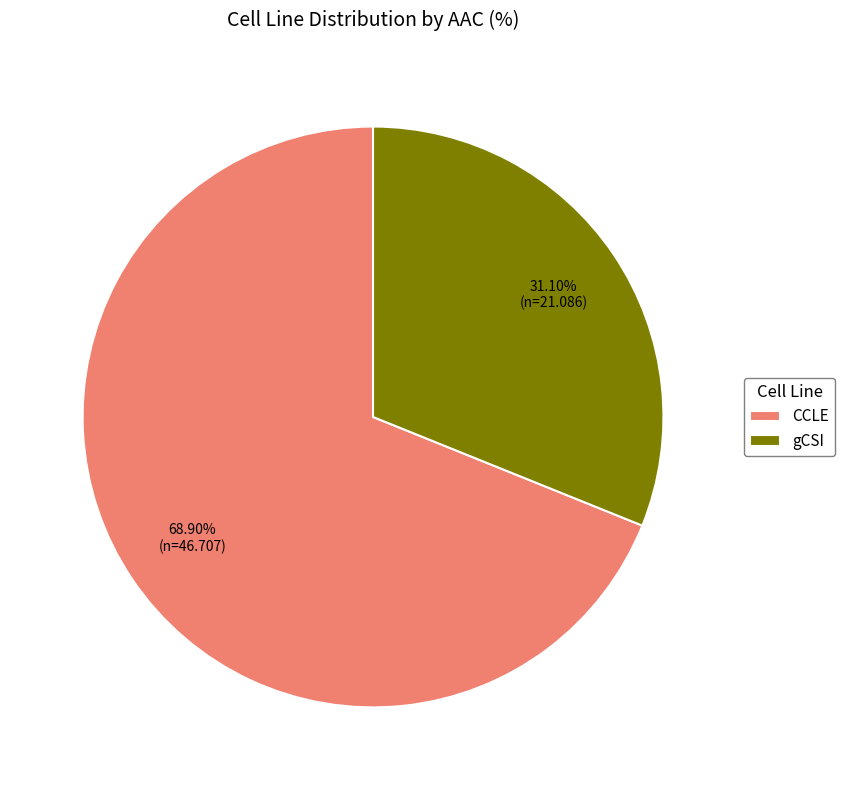

Is it true that gCSI is 41% of the pie?

False